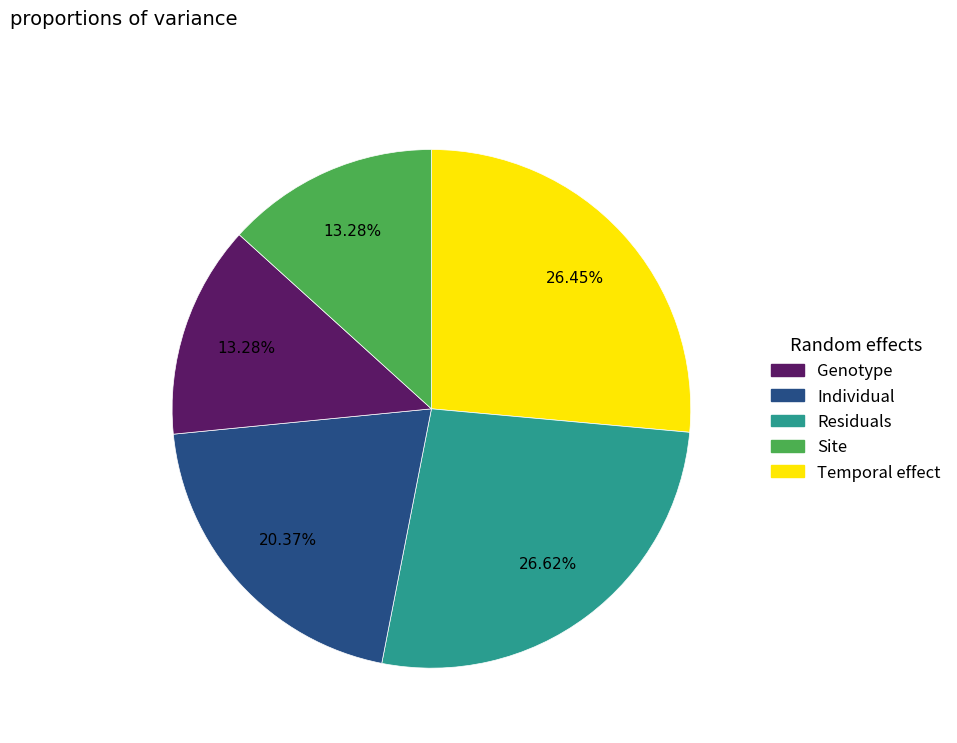

Count the number of slices in the pie.

5